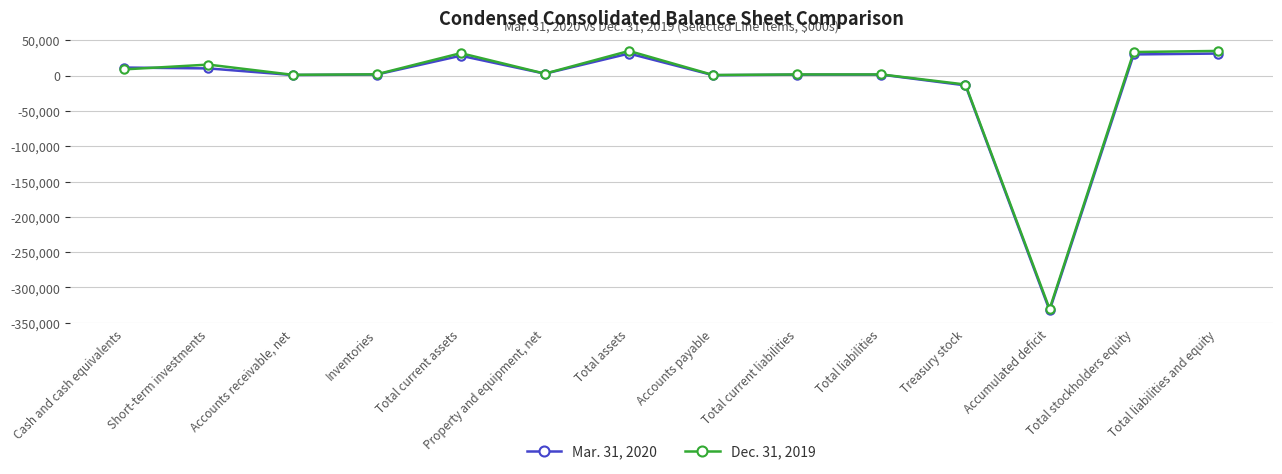

What is the label of the 6th point from the right?

Total current liabilities